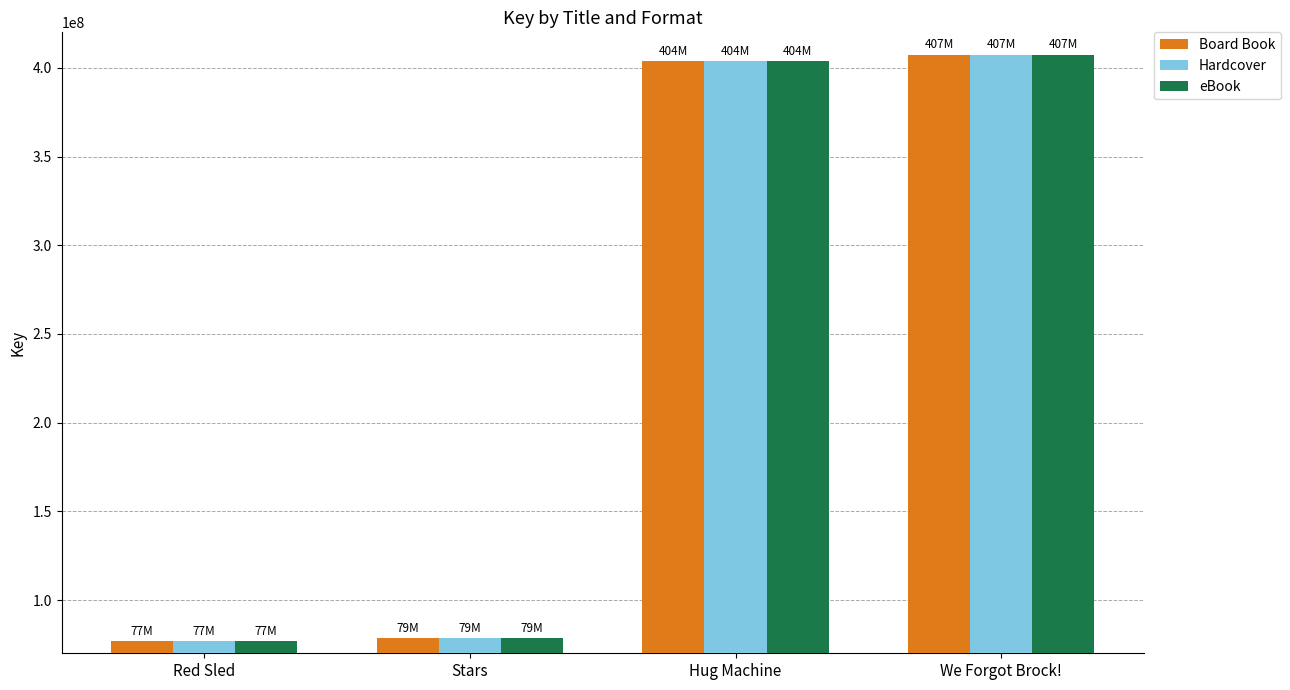

What is the value of the Hardcover bar at the 1st from the left?

76738642